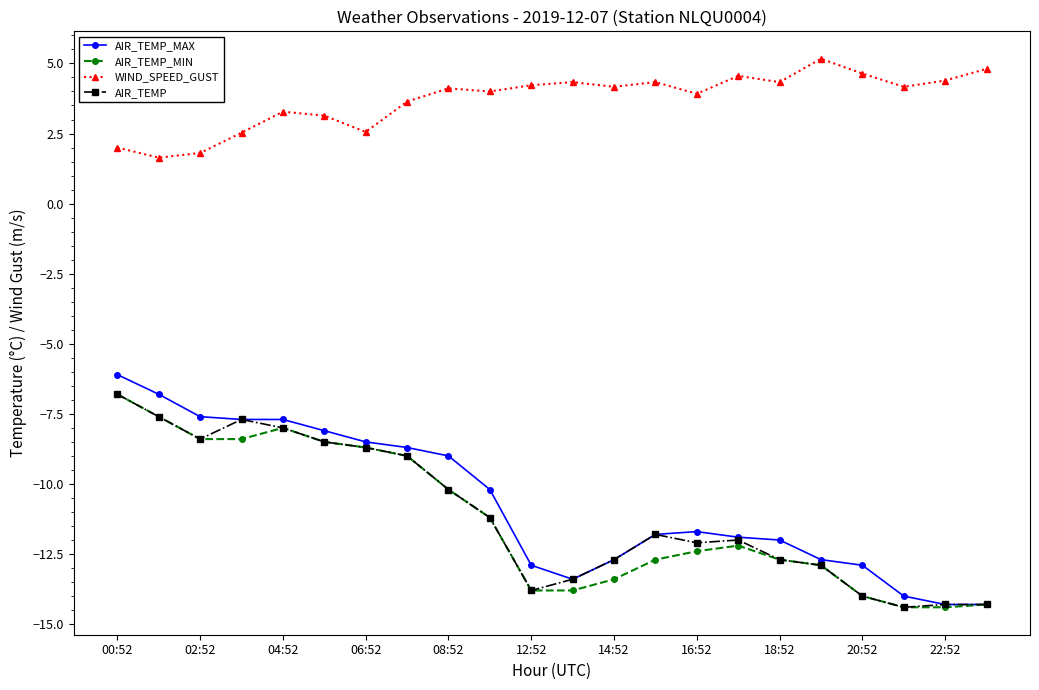

What is the value of the AIR_TEMP point at the 3rd from the left?

-8.4